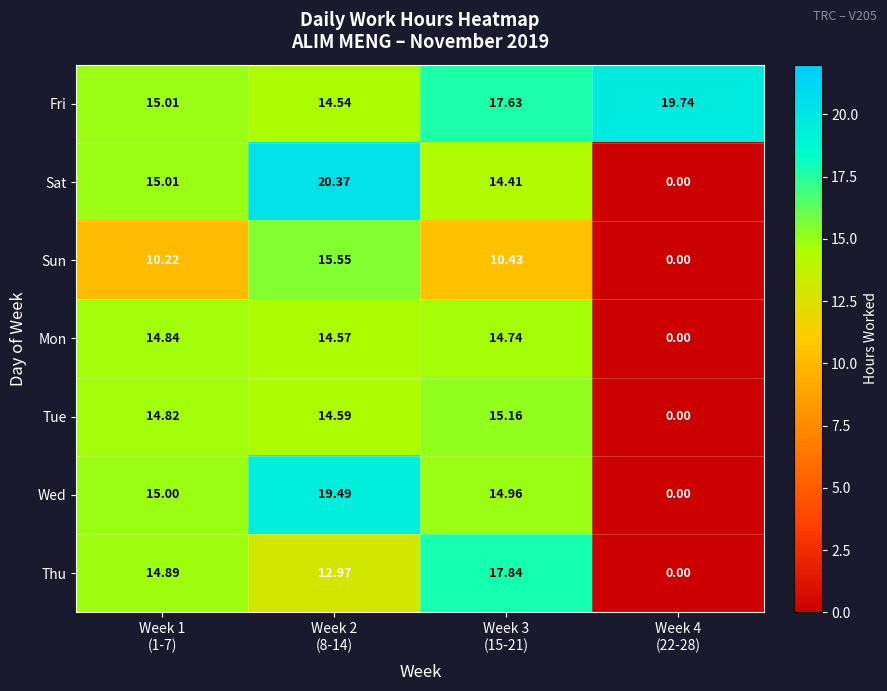

List the series in order of their peak value, highest first.

Sat, Fri, Wed, Thu, Sun, Tue, Mon